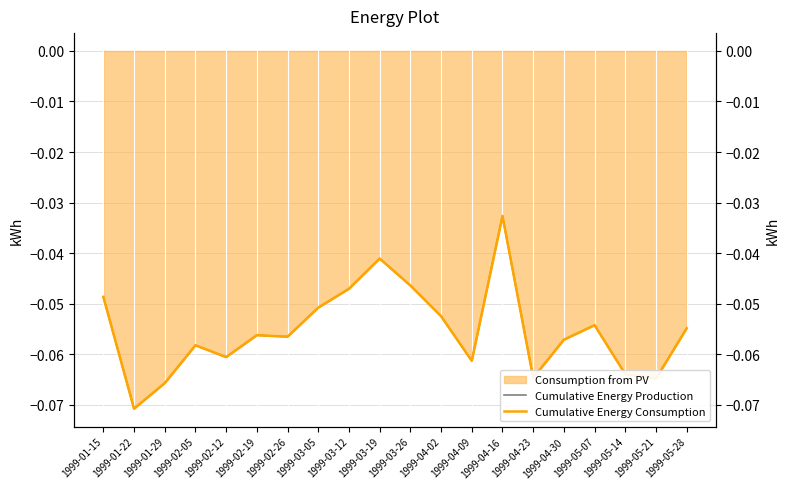

At 1999-04-23, list the series in order from smallest to largest.

Cumulative Energy Production, Cumulative Energy Consumption